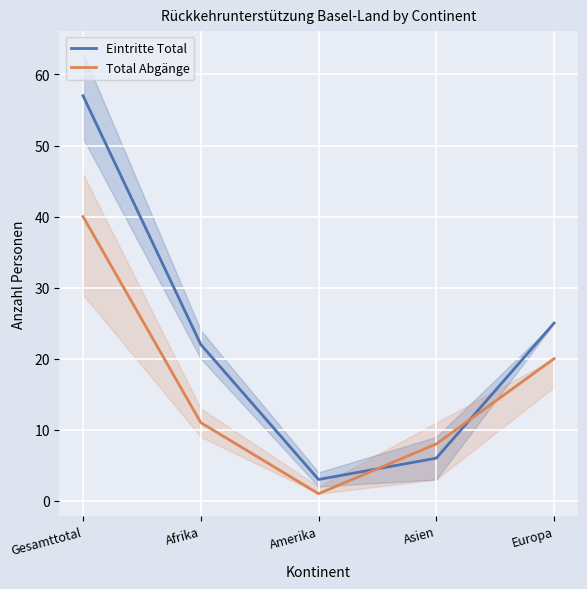

What is the label of the 3rd point from the right?

Amerika